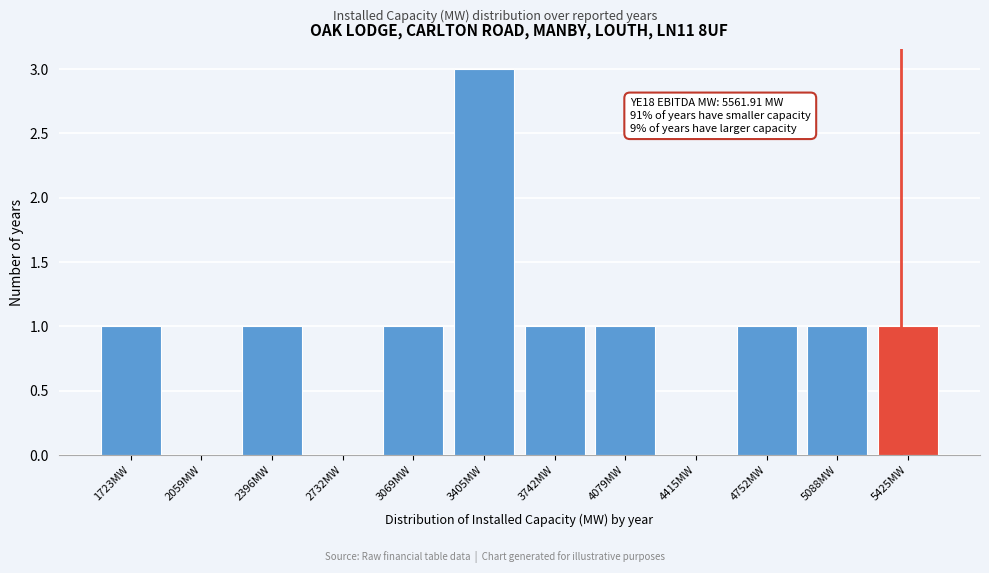

Reading left to right, list all the values displayed in this chart.

1723MW=1	2059MW=0	2396MW=1	2732MW=0	3069MW=1	3405MW=3	3742MW=1	4079MW=1	4415MW=0	4752MW=1	5088MW=1	5425MW=1